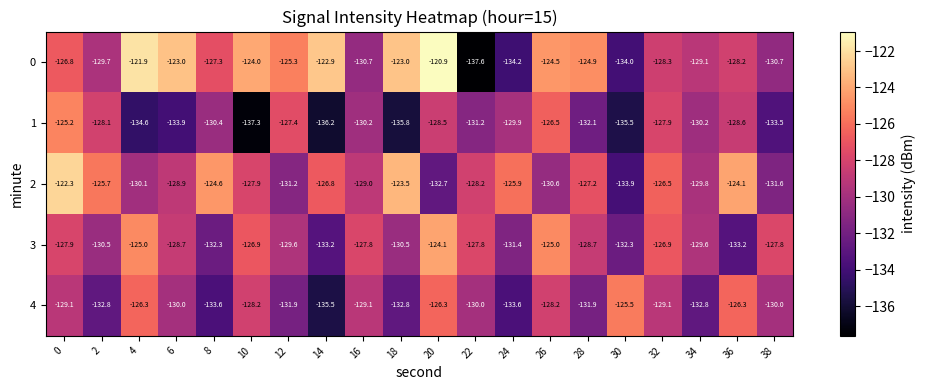

Which series has the largest range (max minus min)?

0